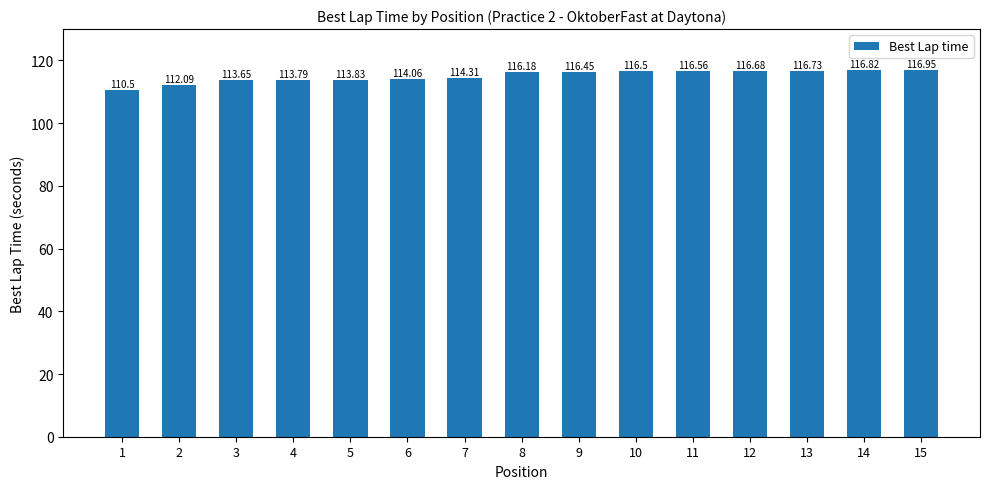

Where is the data nearest to the value 113?

3